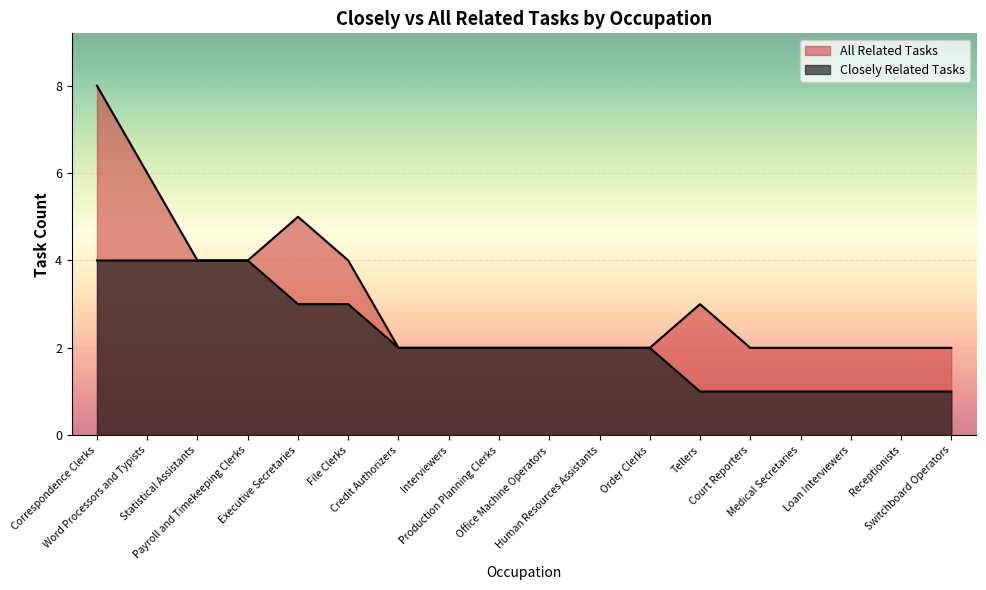

At which category is the sum across all series the highest?

Correspondence Clerks